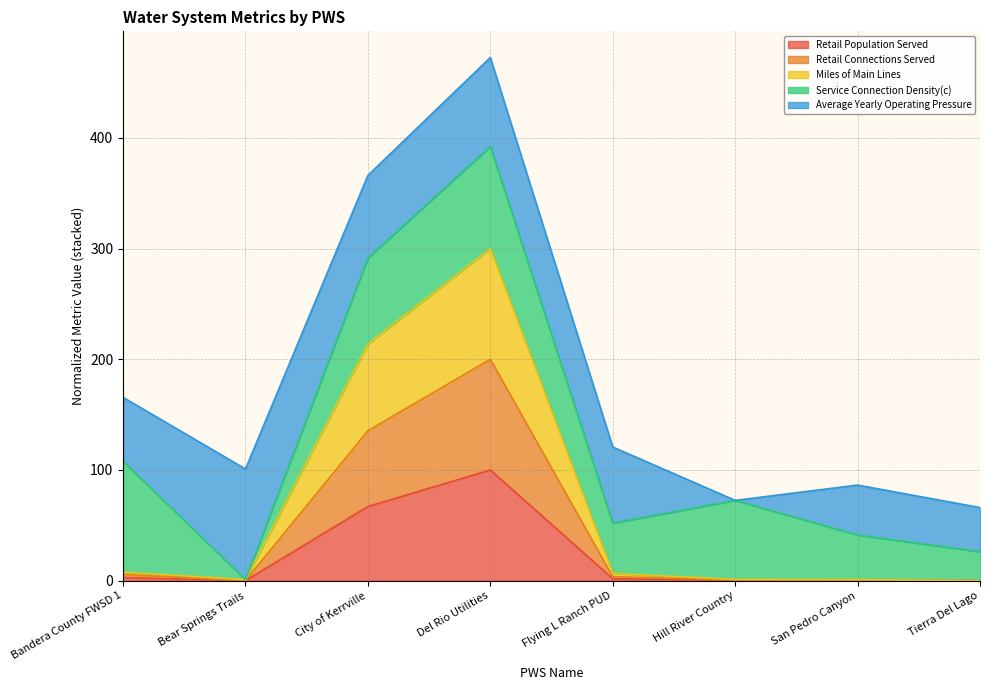

The value of Retail Population Served at Hill River Country is 0.2. True or false?

False